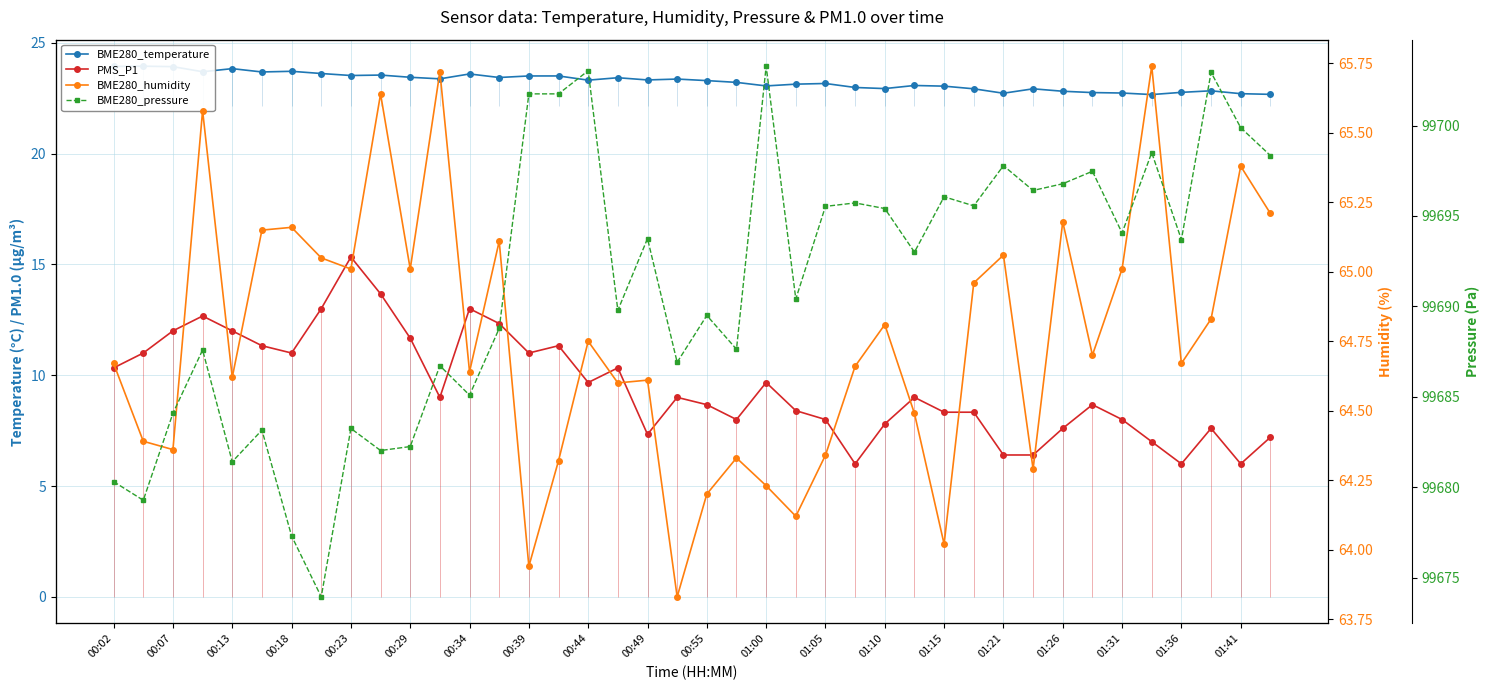

Is it true that BME280_humidity equals 65.2 at 01:26?

True